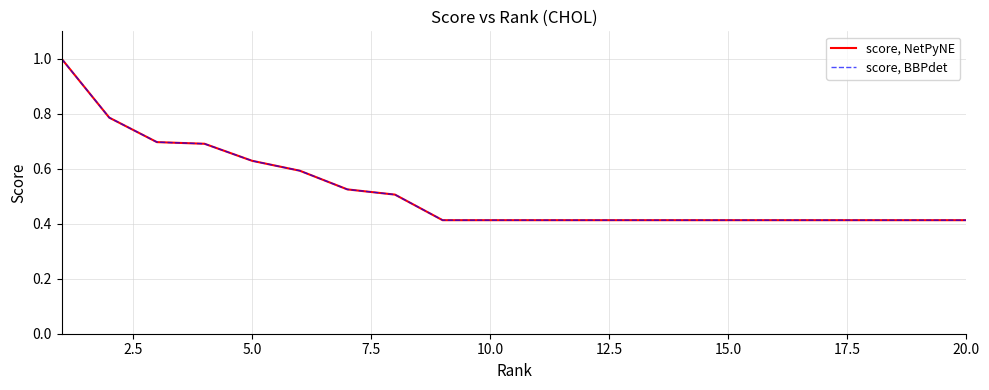

What is the average value of the score, BBPdet series?

0.5